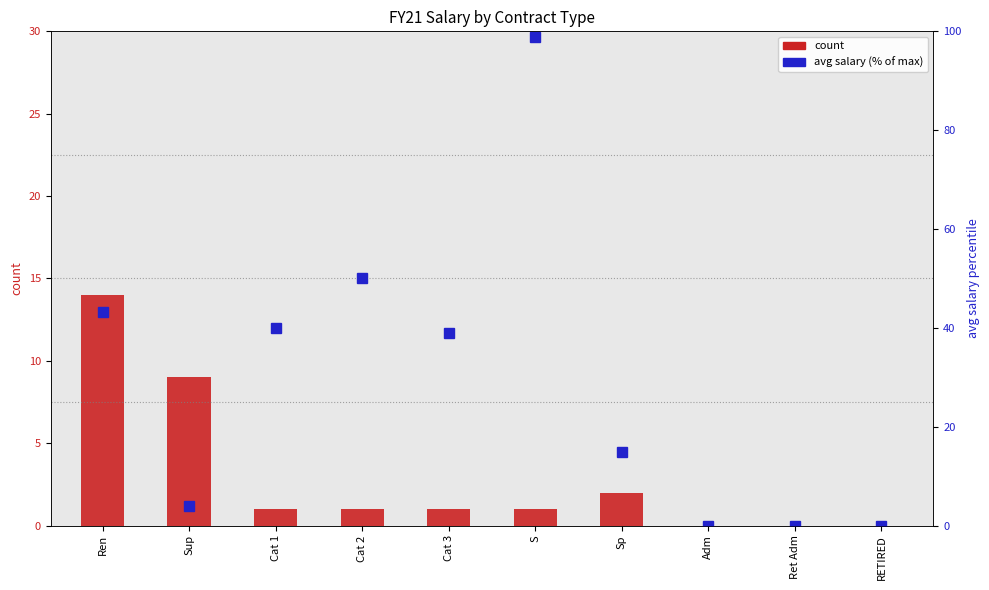

The value of count at Cat 3 is 1.0. True or false?

True